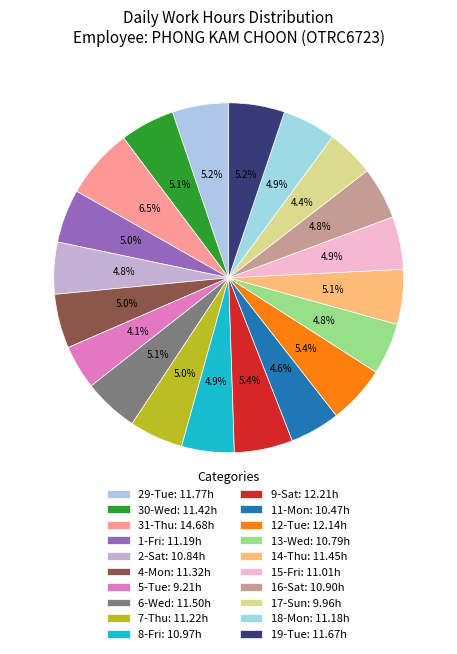

Count the number of slices in the pie.

20